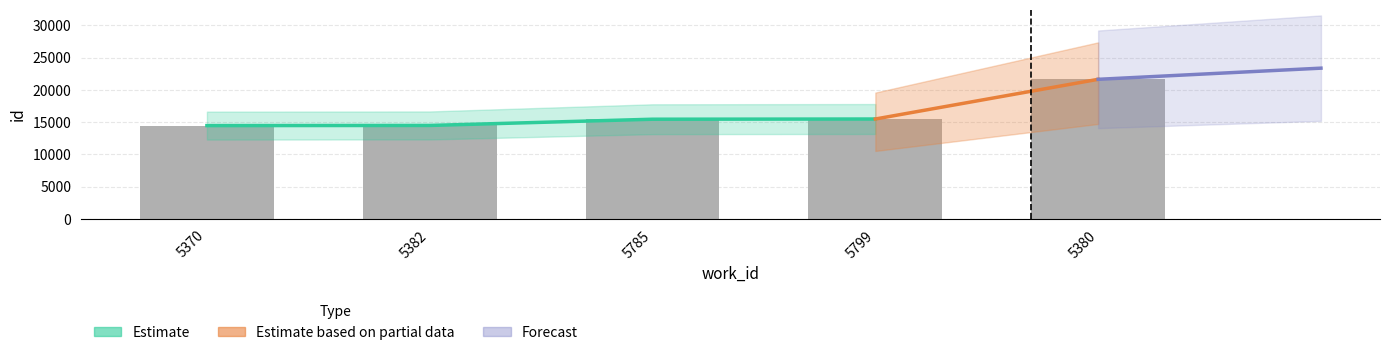

Between 5382 and 5785, which is larger?

5785